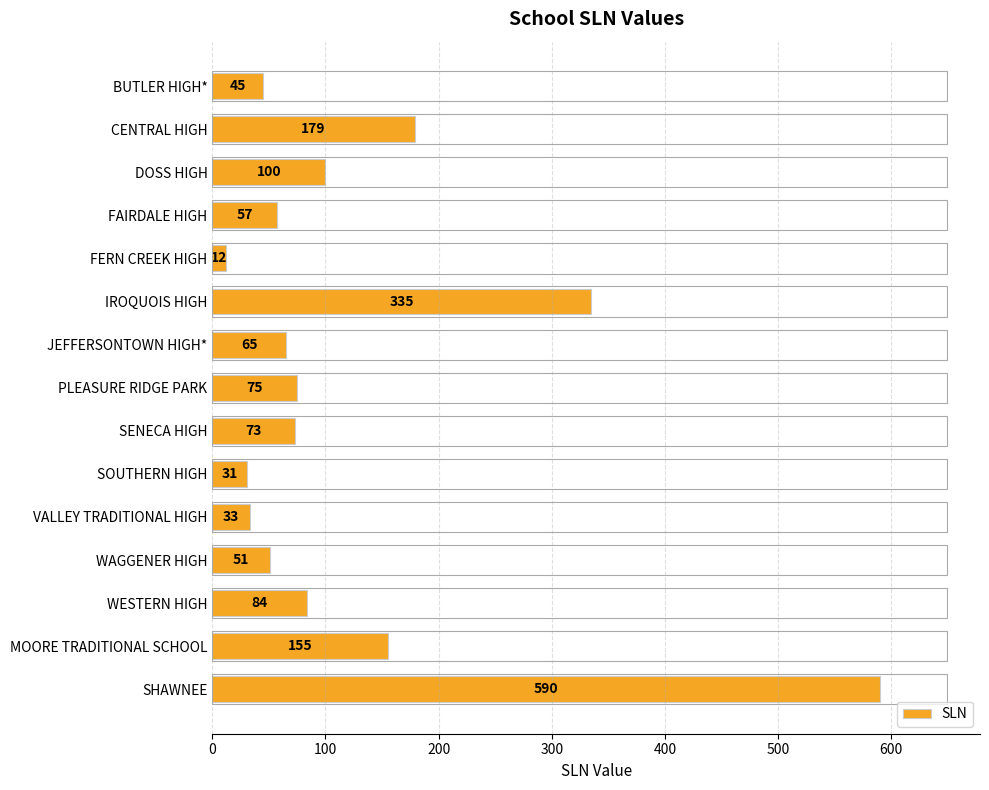

Reading bottom to top, transcribe all the data shown in this chart.

SHAWNEE=590	MOORE TRADITIONAL SCHOOL=155	WESTERN HIGH=84	WAGGENER HIGH=51	VALLEY TRADITIONAL HIGH=33	SOUTHERN HIGH=31	SENECA HIGH=73	PLEASURE RIDGE PARK=75	JEFFERSONTOWN HIGH*=65	IROQUOIS HIGH=335	FERN CREEK HIGH=12	FAIRDALE HIGH=57	DOSS HIGH=100	CENTRAL HIGH=179	BUTLER HIGH*=45